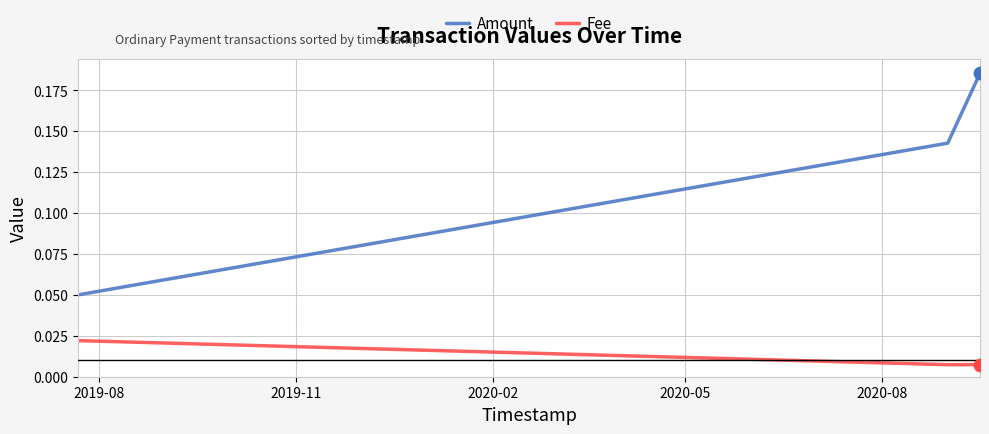

At how many categories does at least one series exceed 0?

3